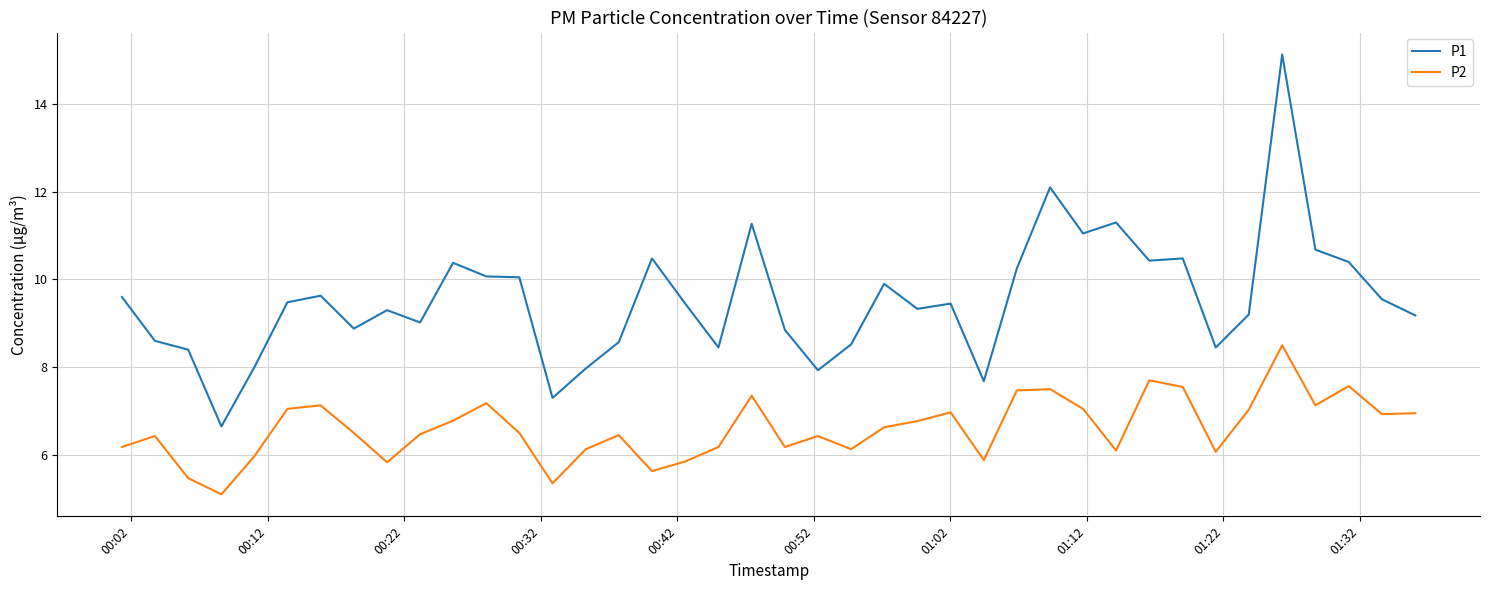

What is the maximum value for P1?

15.1